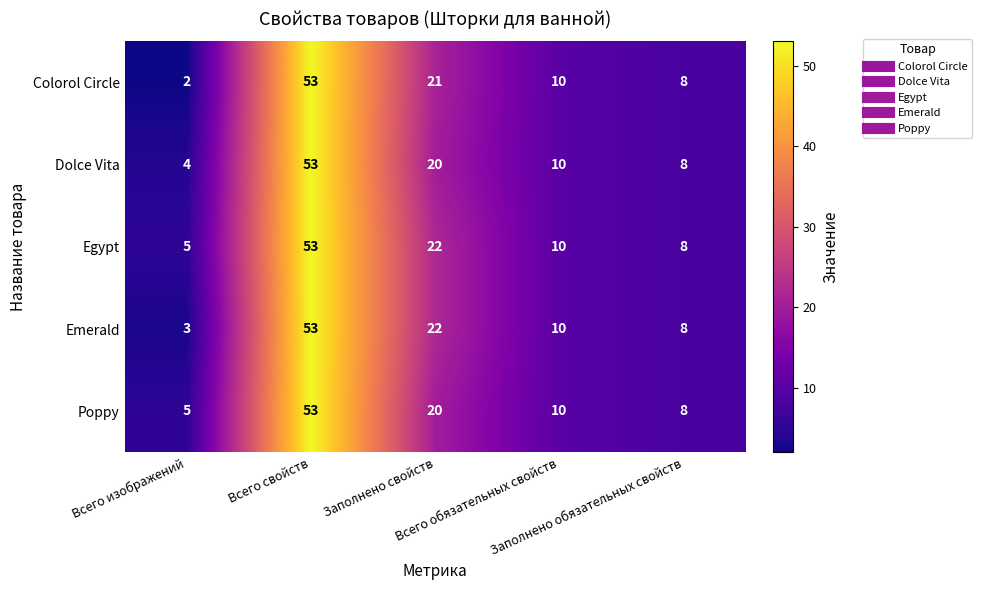

What is the sum of all Dolce Vita values?

95